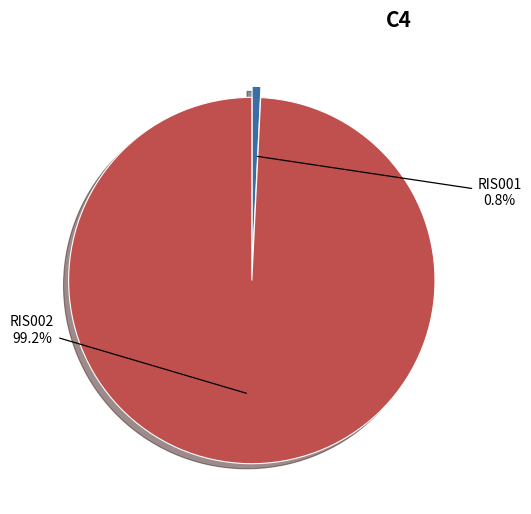

Does any single category account for the majority?

Yes